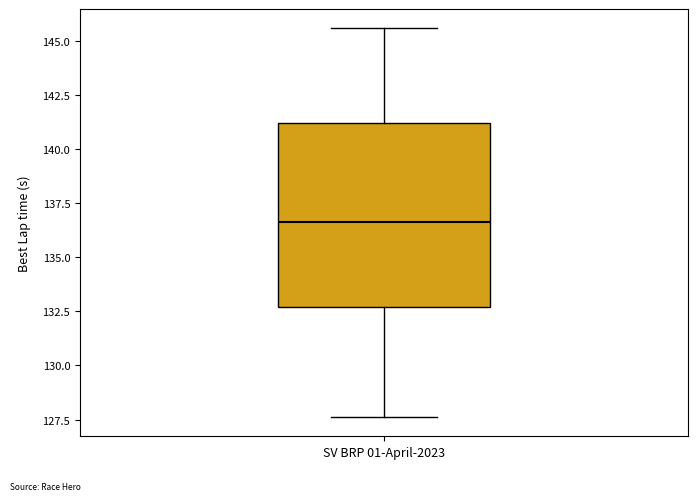

Read this box plot against the y-axis: the position of the median line, the range covered by the box, and the ends of both whiskers. The values are not printed on the chart, so give them approximately, as read against the axis.

median 136.5, box 132.5 to 141.0, whiskers 127.5 to 145.5